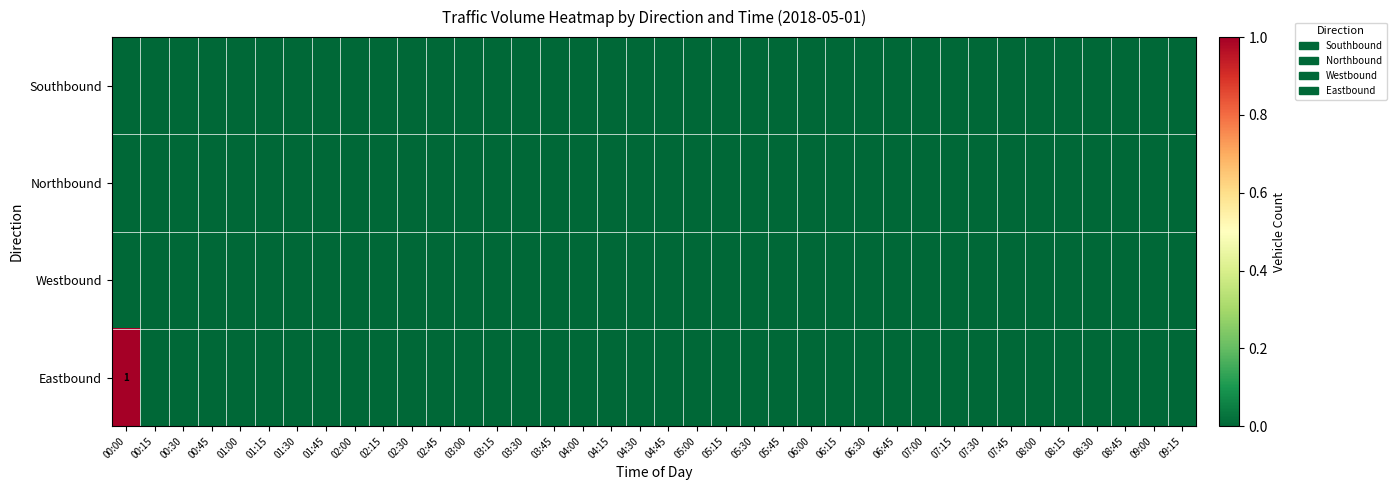

List the labels in order of Westbound value, largest first.

00:00, 00:15, 00:30, 00:45, 01:00, 01:15, 01:30, 01:45, 02:00, 02:15, 02:30, 02:45, 03:00, 03:15, 03:30, 03:45, 04:00, 04:15, 04:30, 04:45, 05:00, 05:15, 05:30, 05:45, 06:00, 06:15, 06:30, 06:45, 07:00, 07:15, 07:30, 07:45, 08:00, 08:15, 08:30, 08:45, 09:00, 09:15